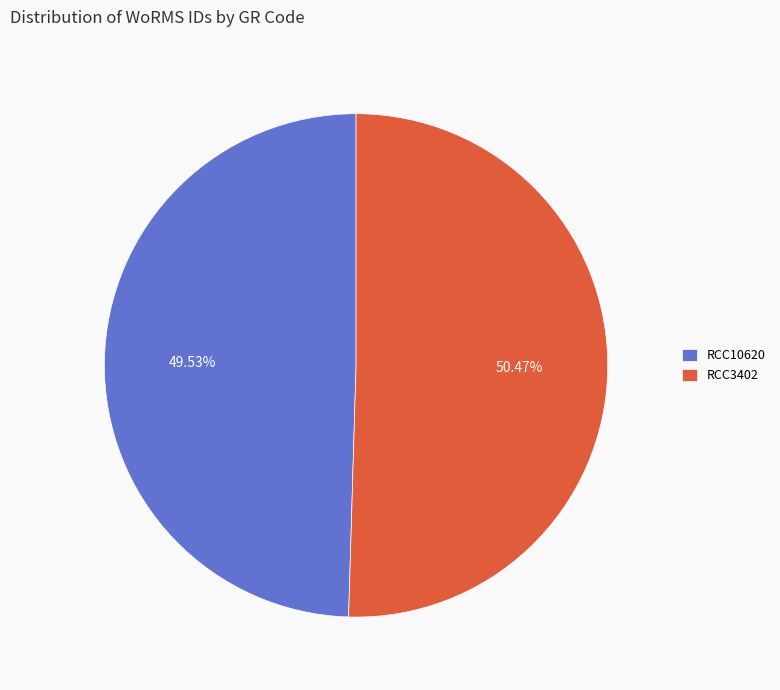

Which has a higher value, RCC3402 or RCC10620?

RCC3402